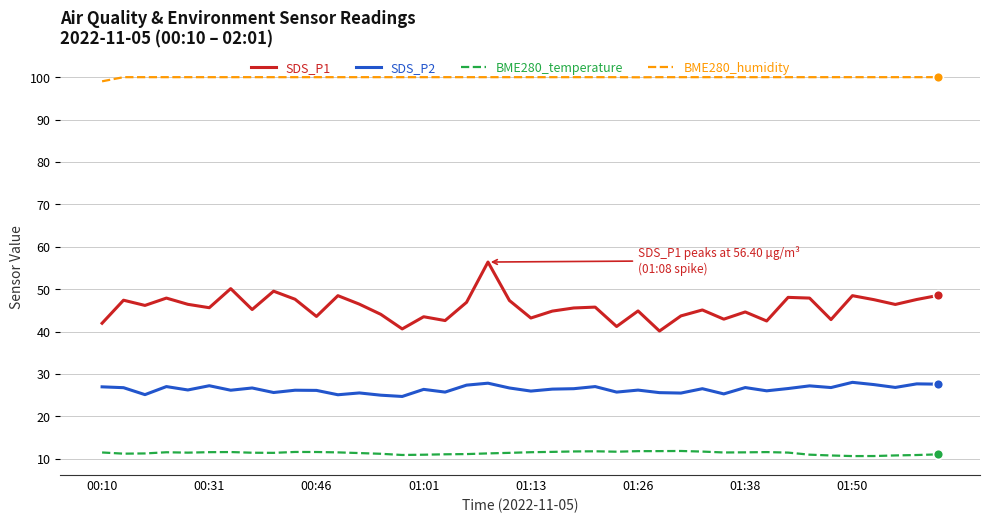

Which series has the largest total across all categories?

BME280_humidity